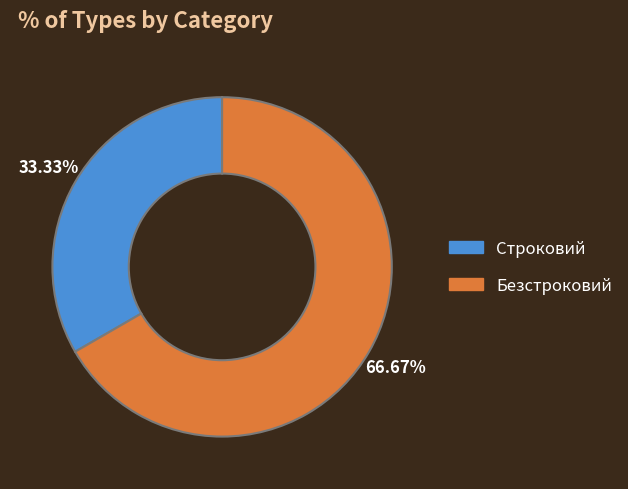

The Строковий slice represents 39% of the pie. True or false?

False